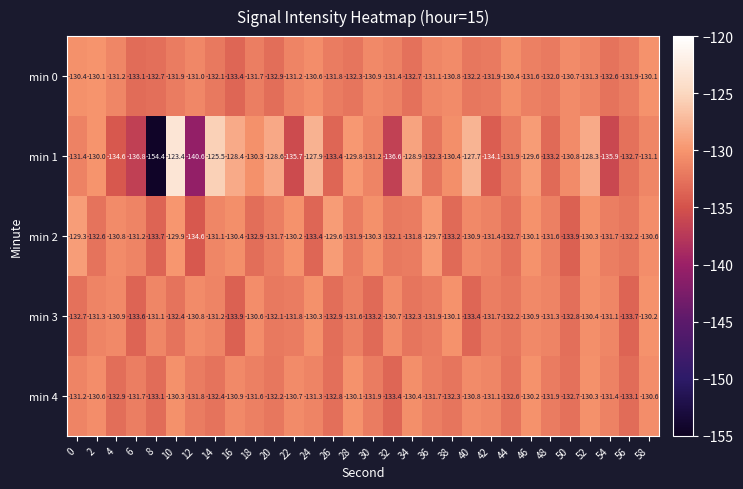

Count the number of data series in this chart.

5